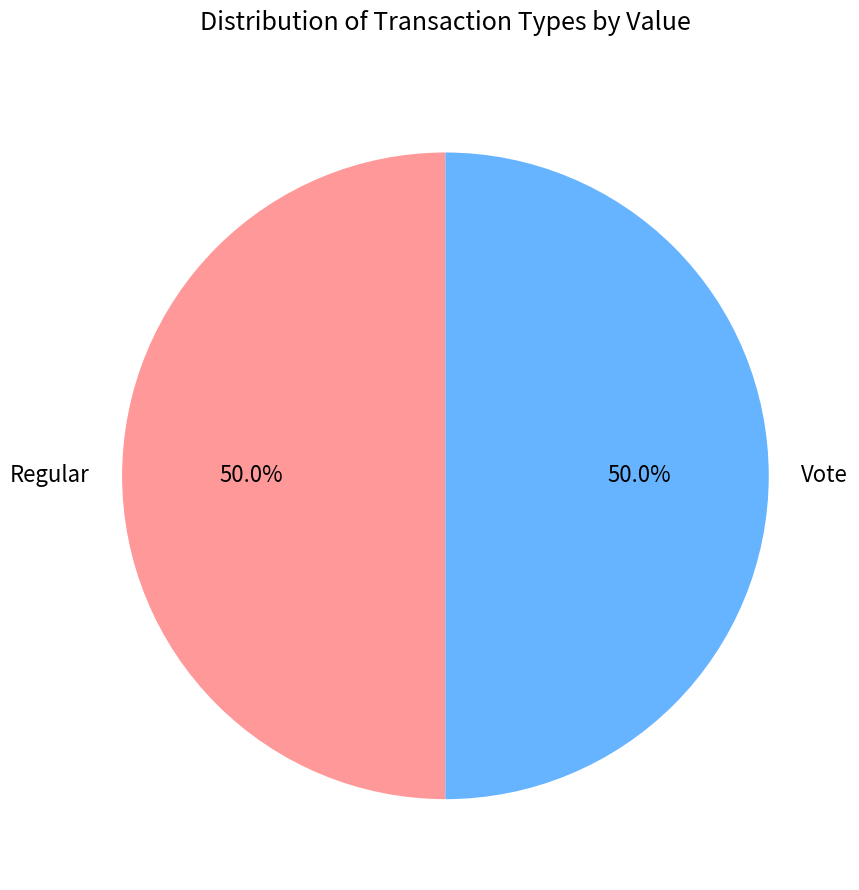

To the nearest percent, what is the average slice percentage?

50%